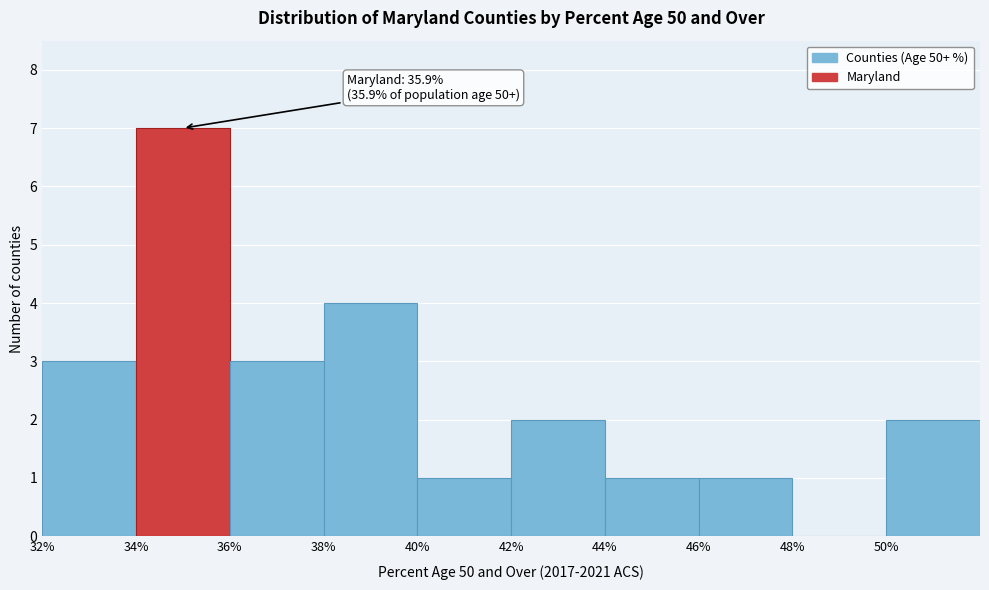

Over which range of the x-axis is the bar tallest?

34 to 36